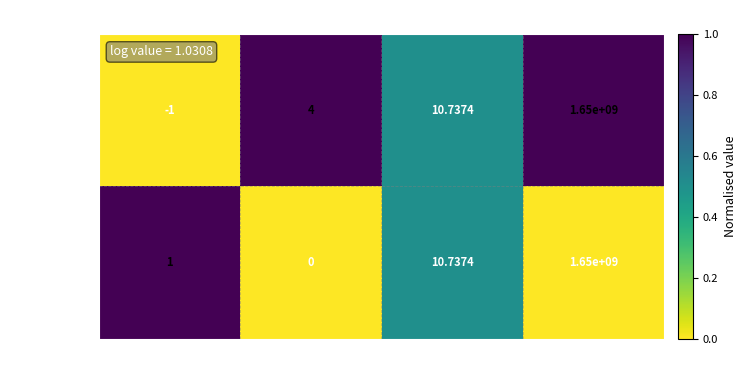

Which label corresponds to the smallest value in the chart?

direction